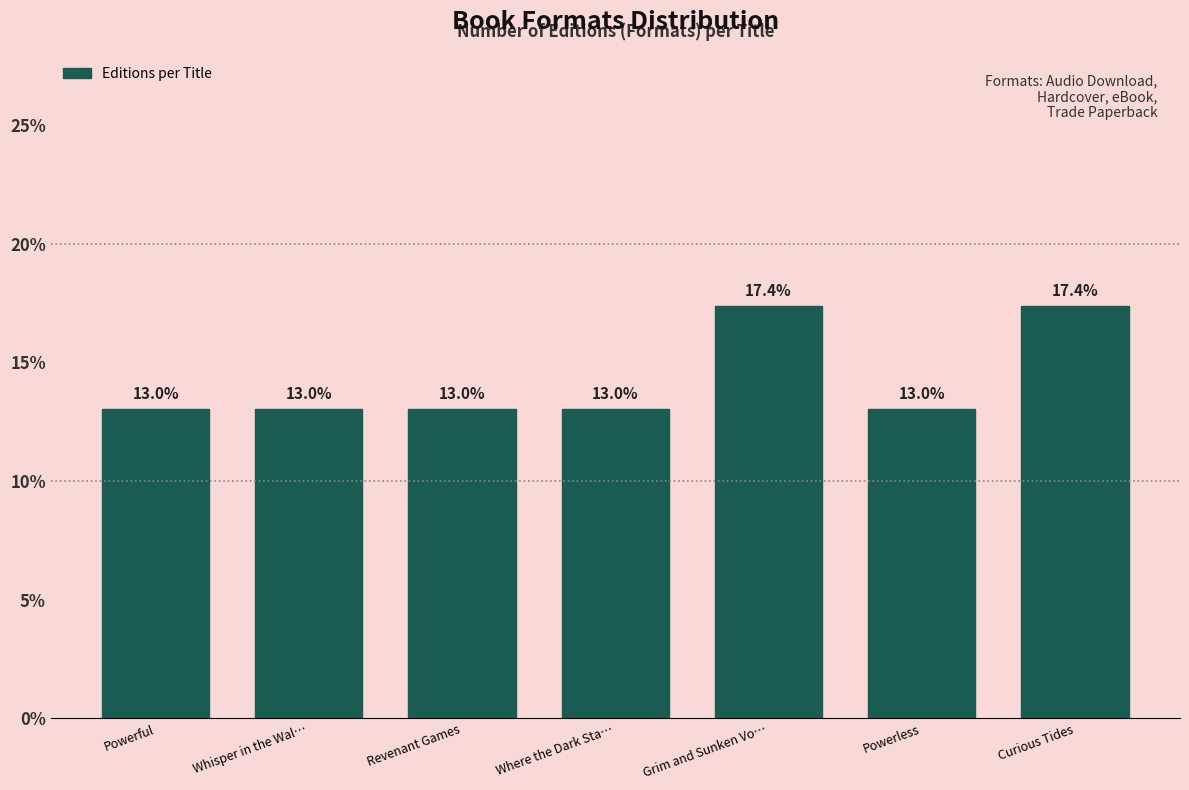

Reading right to left, list all the values displayed in this chart.

17.4	13.0	17.4	13.0	13.0	13.0	13.0